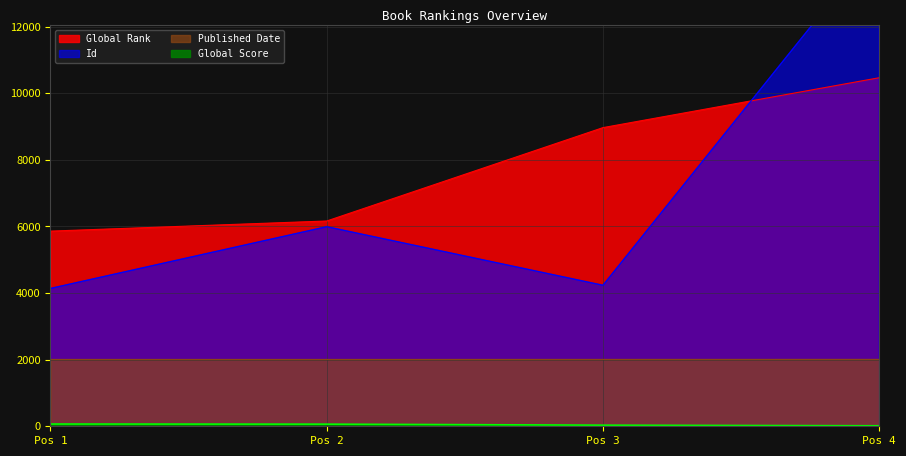

List the series in order of their peak value, lowest first.

Global Score, Published Date, Global Rank, Id